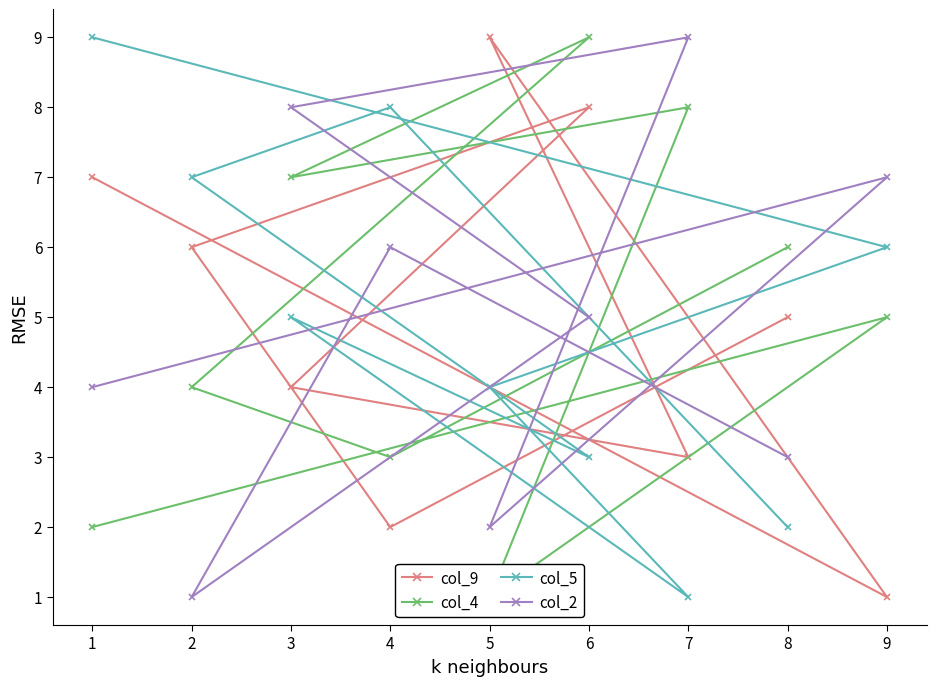

How many categories are shown in the chart?

9